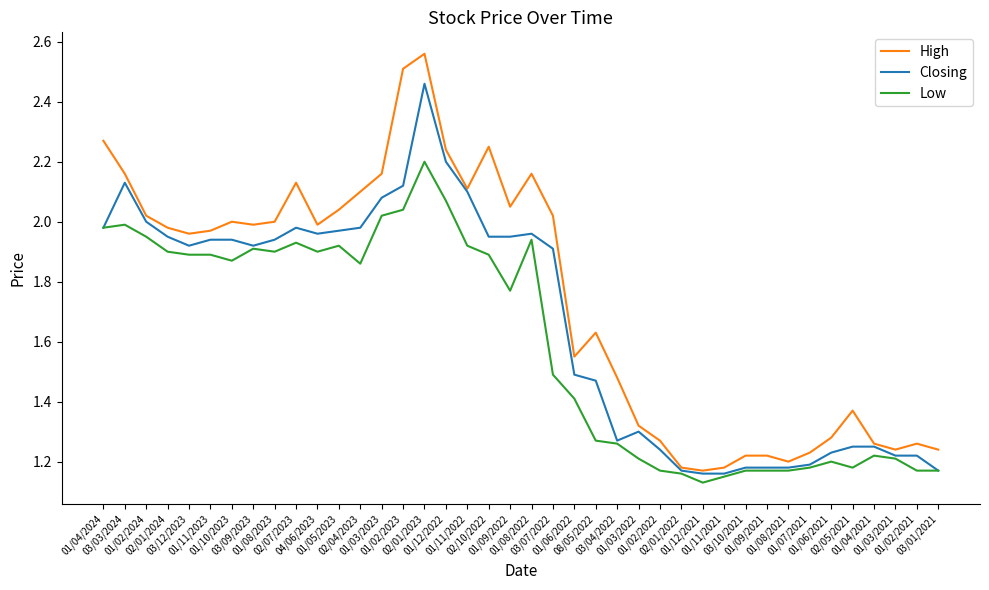

Is it true that High equals 2.0 at 03/12/2023?

True